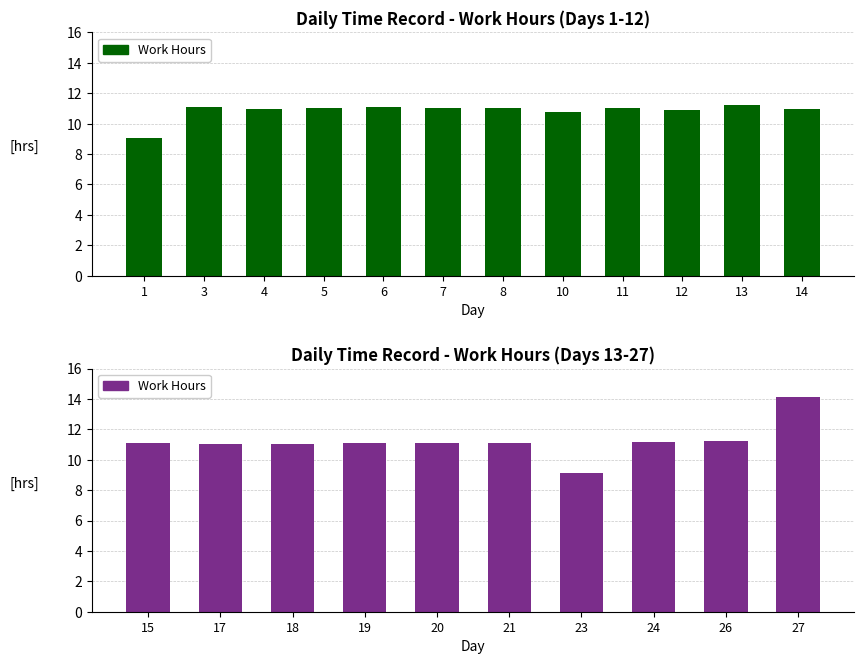

What is the difference between the second highest and second lowest values?

2.1